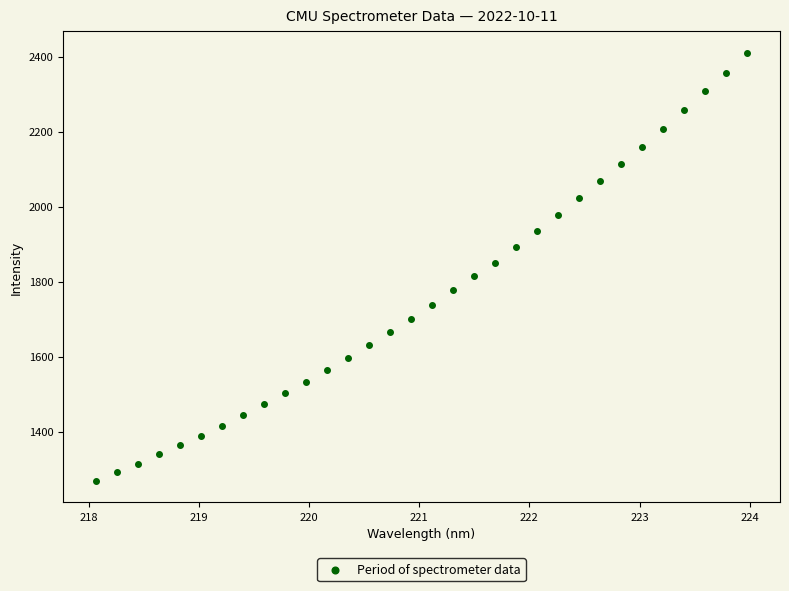

What is the range of Y values (max minus min)?

1142.1